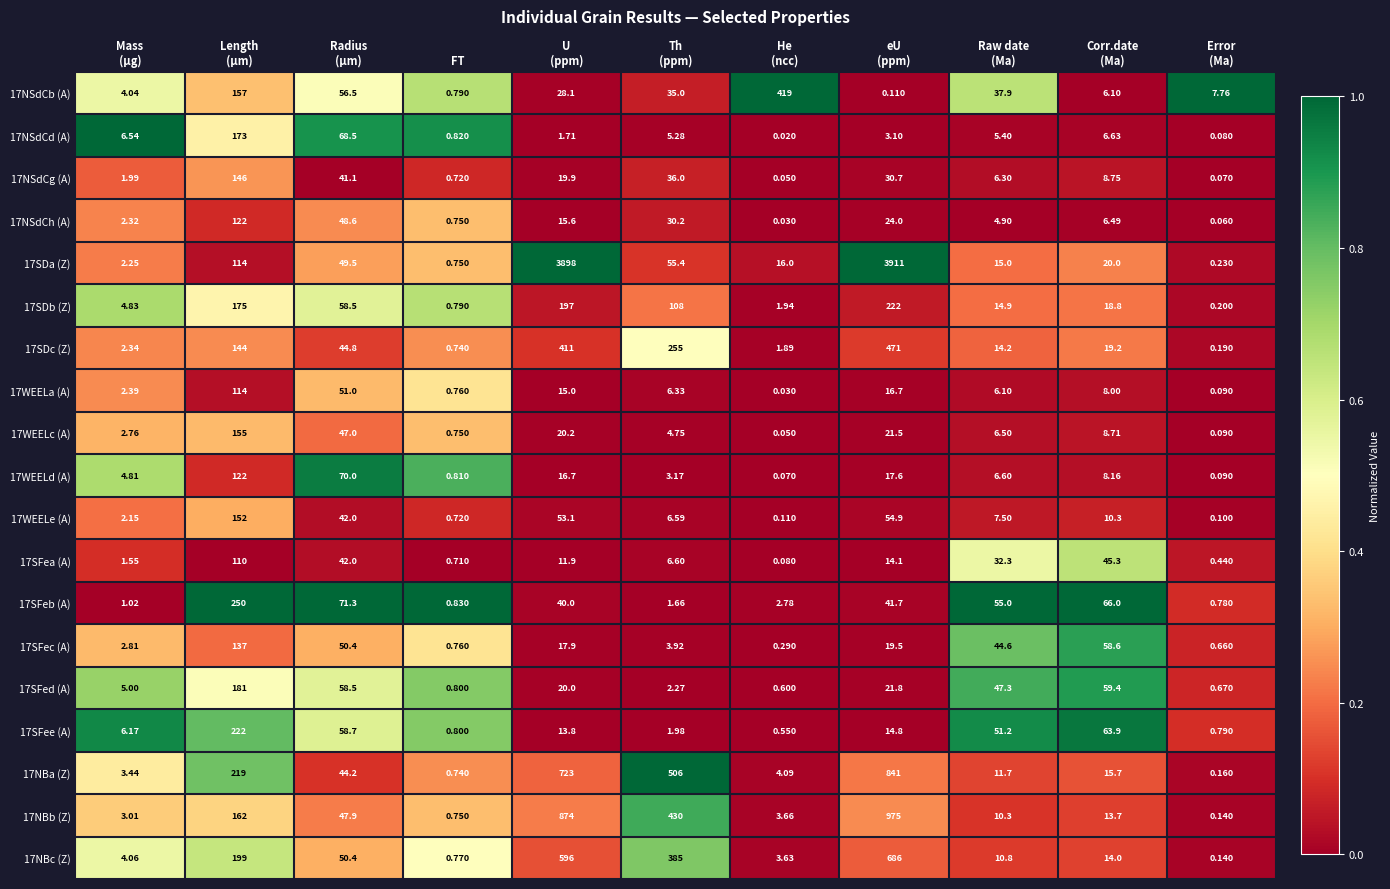

How many values in the 17SDc (Z) series exceed 19?

6